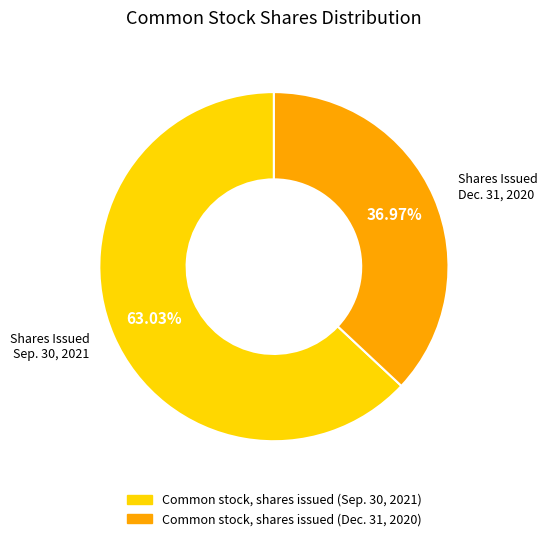

How many slices are in this pie chart?

2